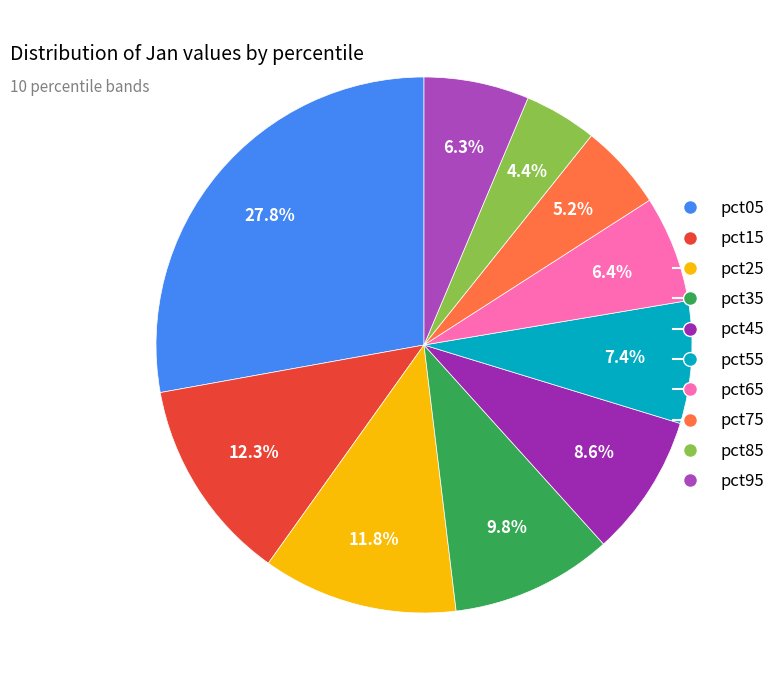

True or false: pct05 accounts for 28% of the total.

True